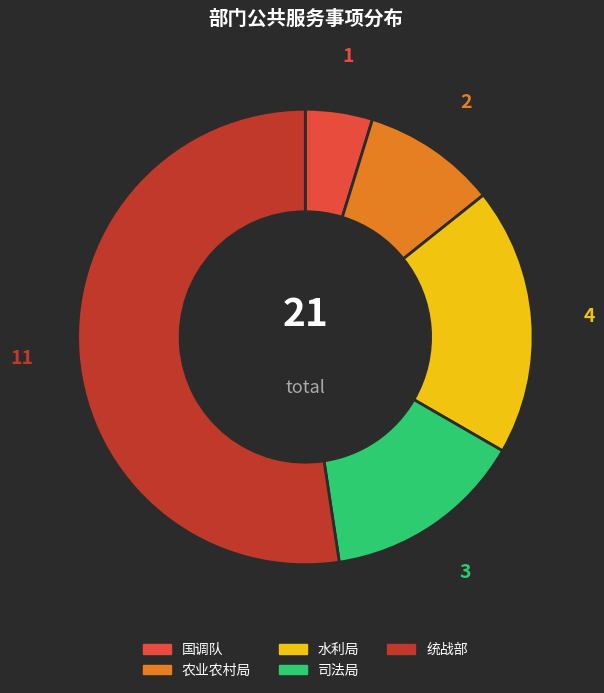

How many slices are in this pie chart?

5